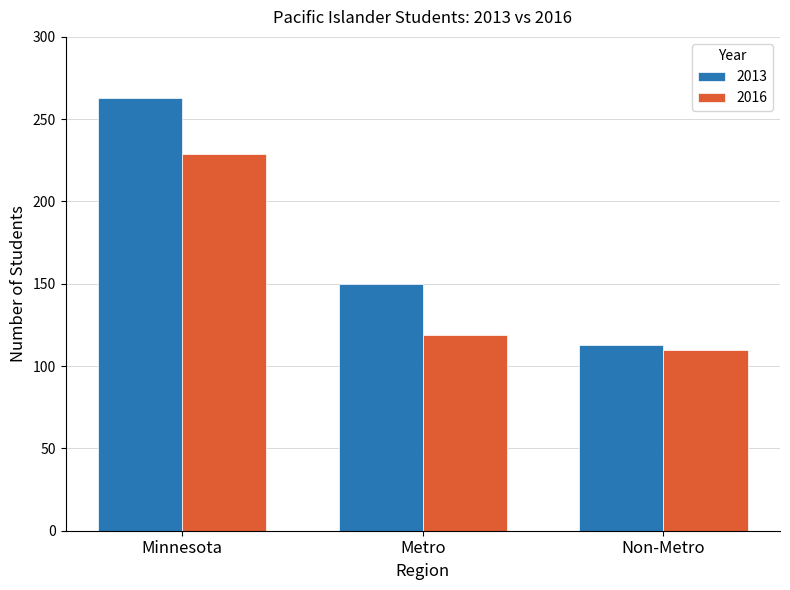

Which series changed the most between Metro and Non-Metro?

2013